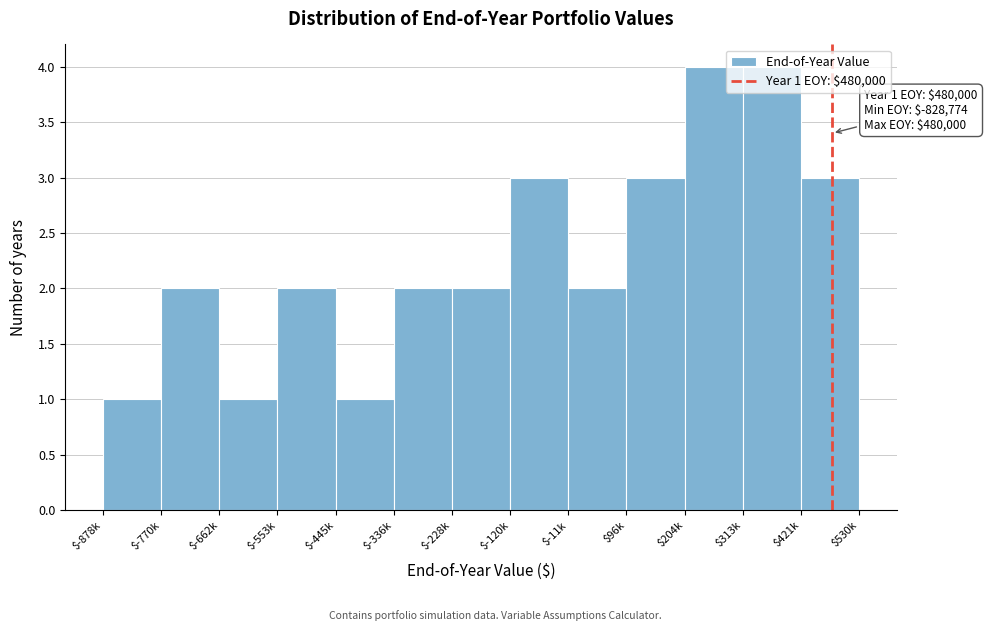

True or false: the data shows 3 at $-11k.

False